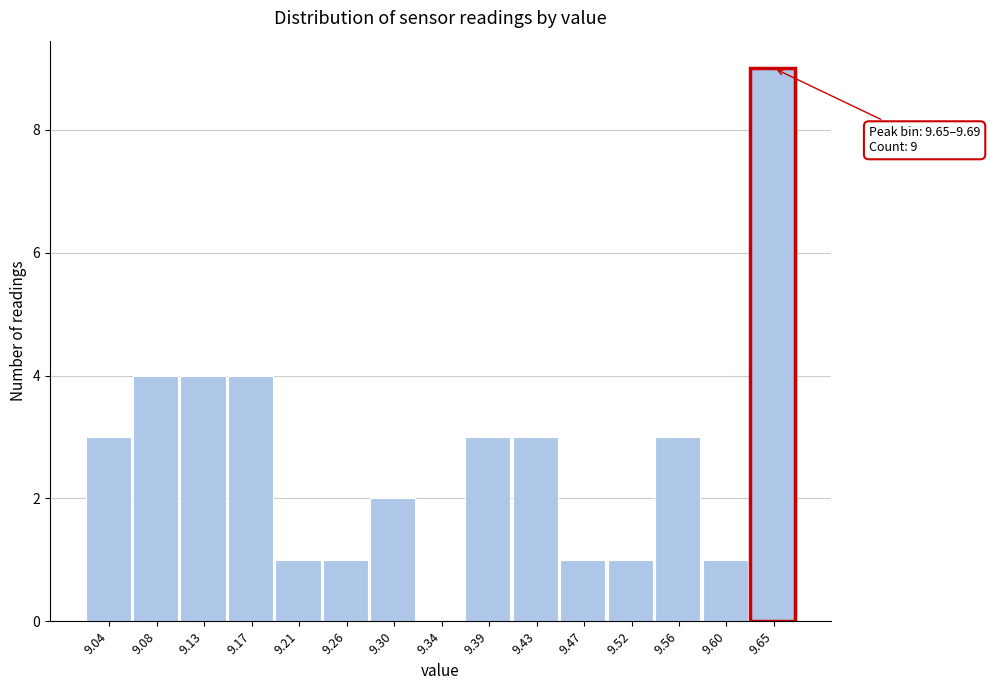

Reading left to right, list all the values displayed in this chart.

9.04=3	9.08=4	9.13=4	9.17=4	9.21=1	9.26=1	9.30=2	9.34=0	9.39=3	9.43=3	9.47=1	9.52=1	9.56=3	9.60=1	9.65=9